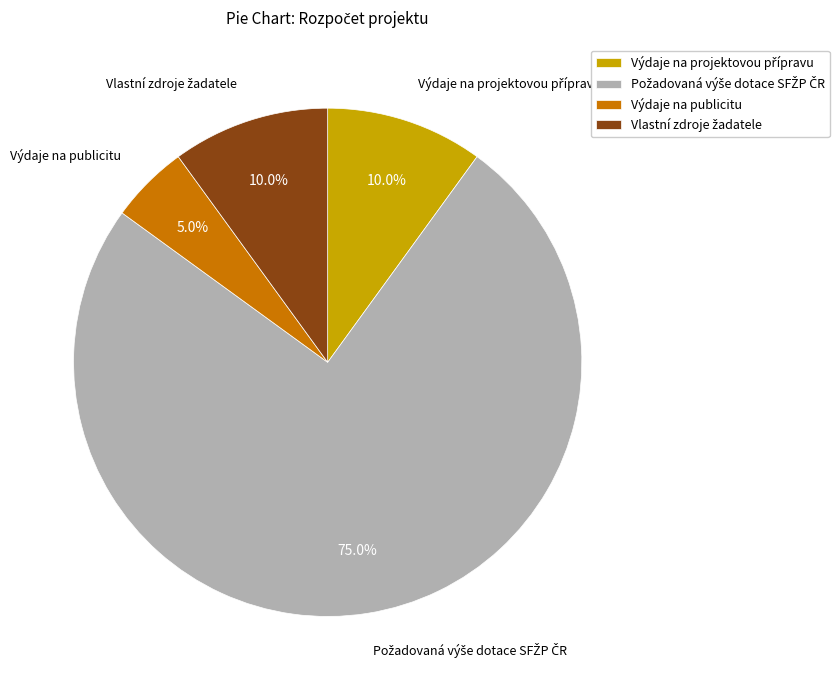

Count the number of slices in the pie.

4